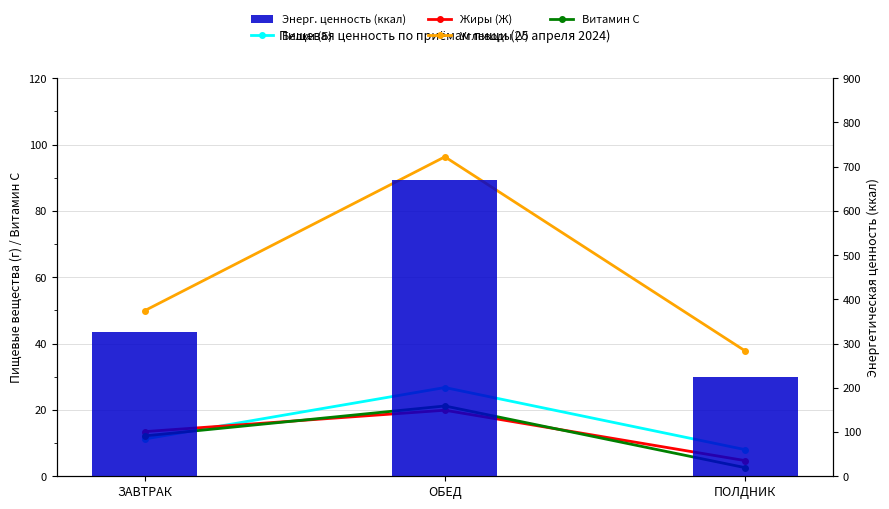

What is the difference between the Углеводы (У) values at ЗАВТРАК and ПОЛДНИК?

12.1